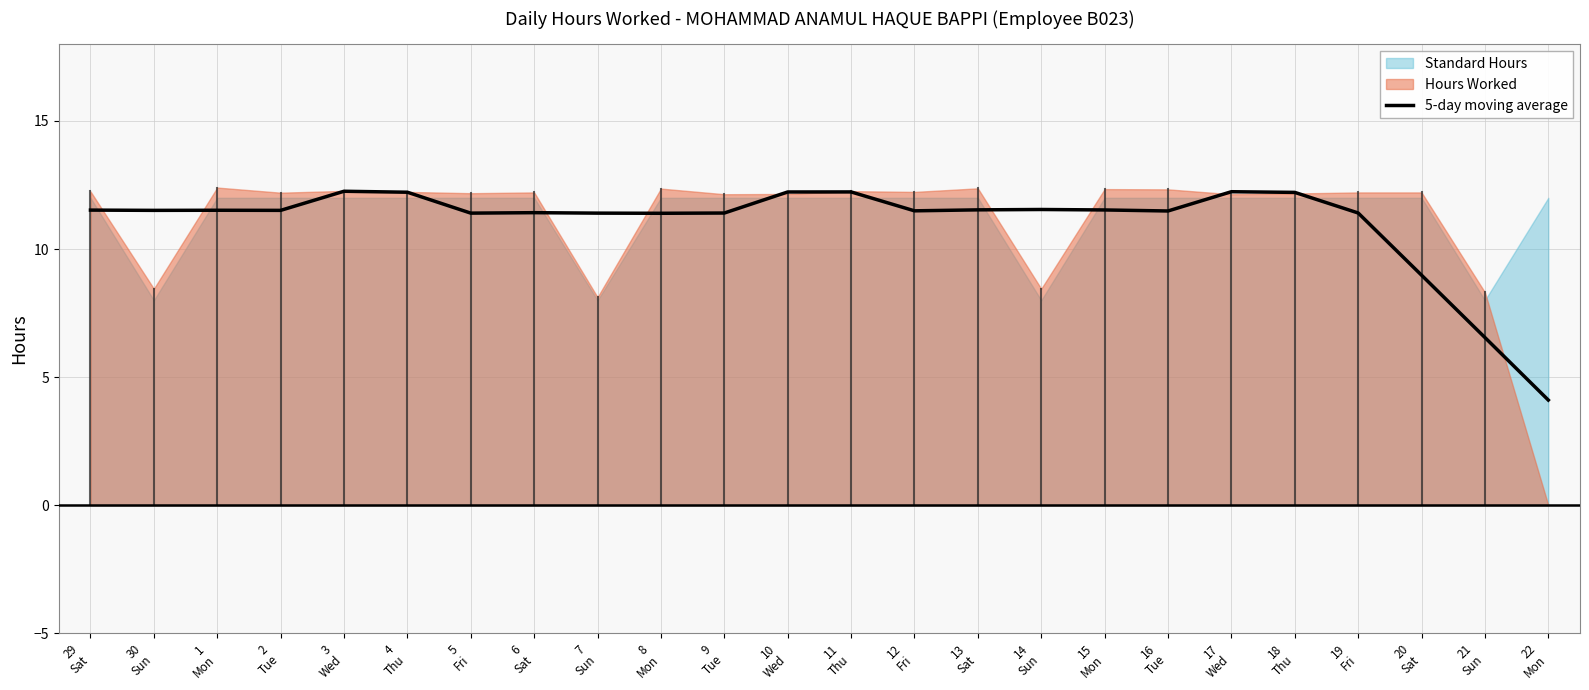

What is the difference between the maximum and minimum values?

8.2